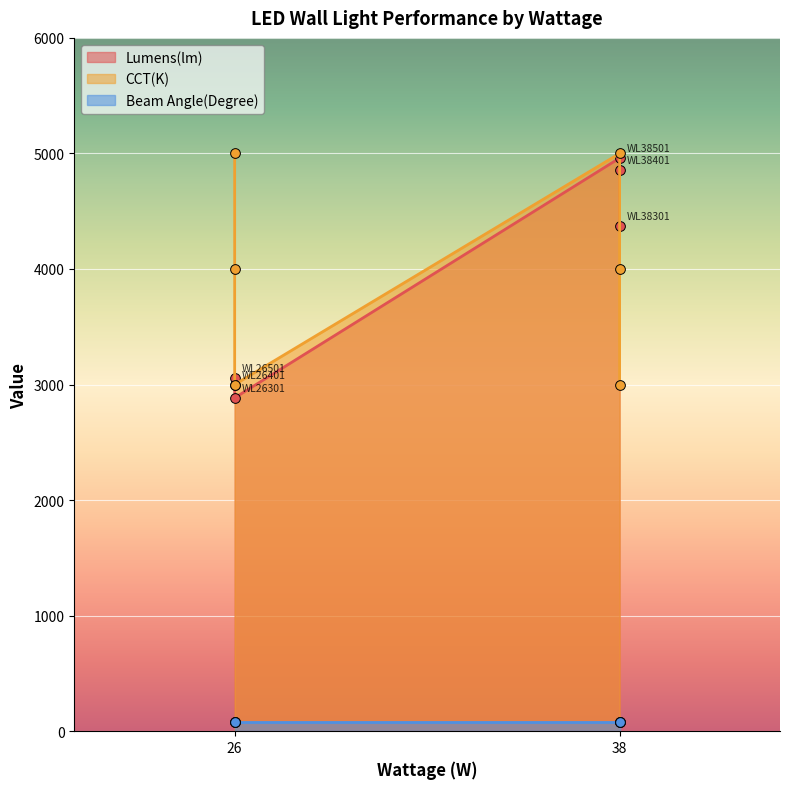

What position from the left is WL26301?

3